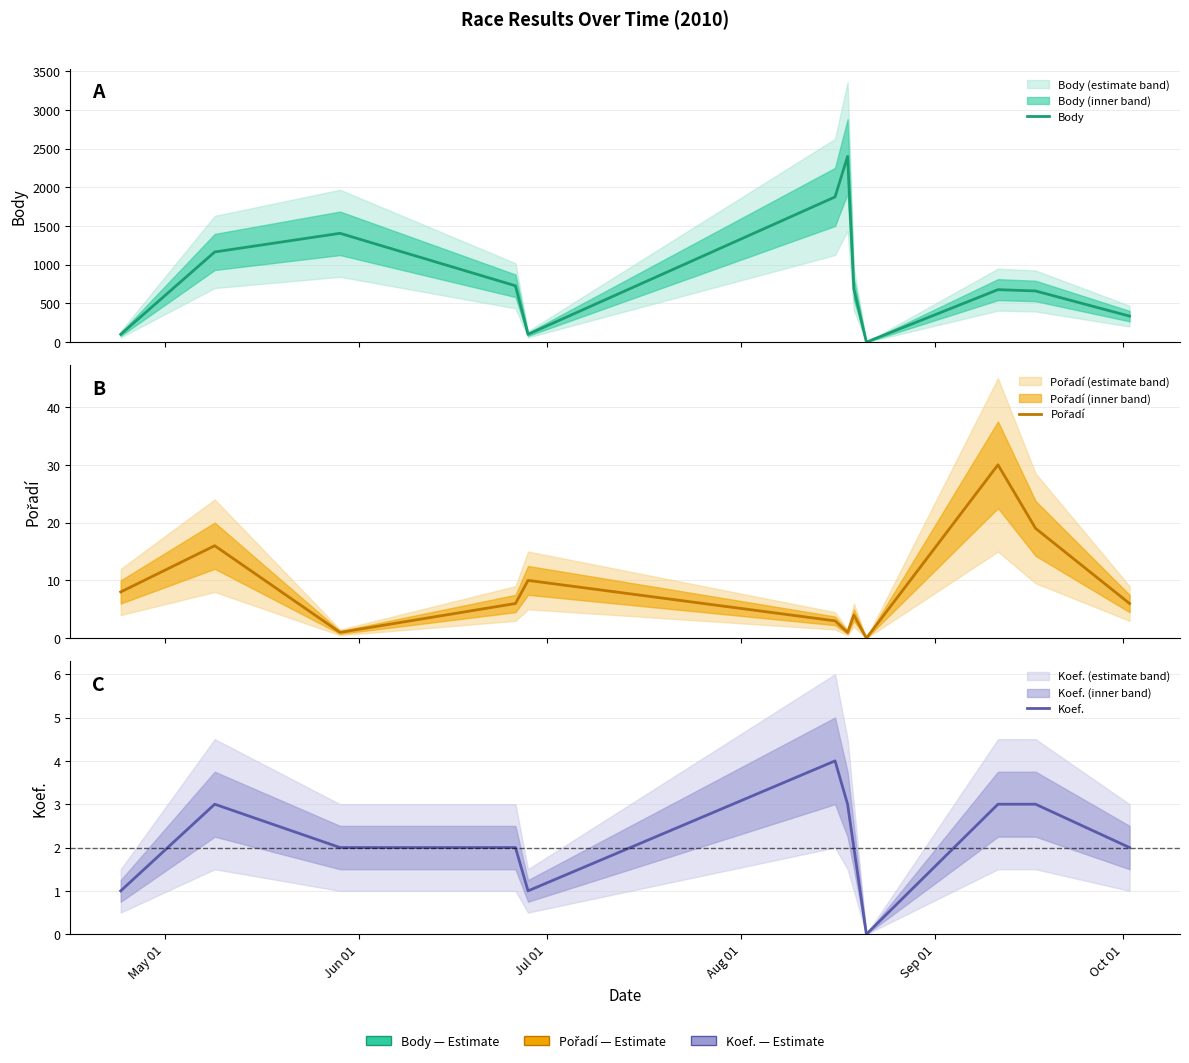

How many data points in Pořadí are less than 6?

5